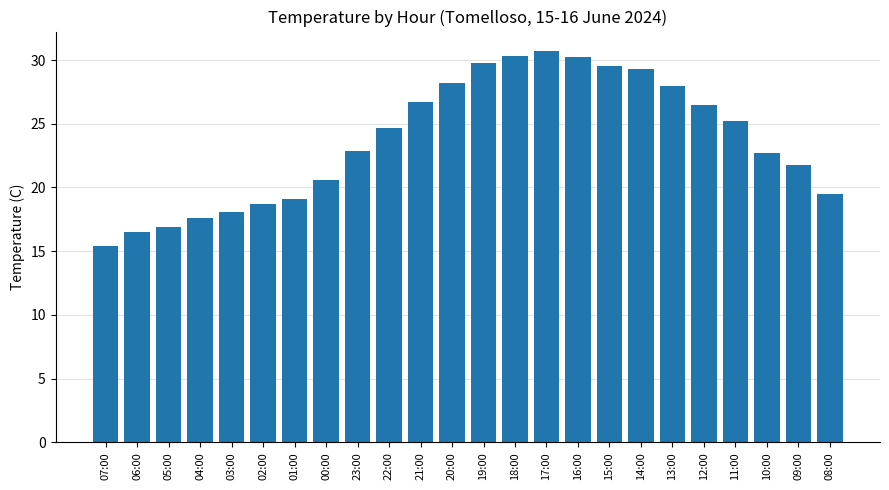

True or false: the data shows 22.9 at 23:00.

True